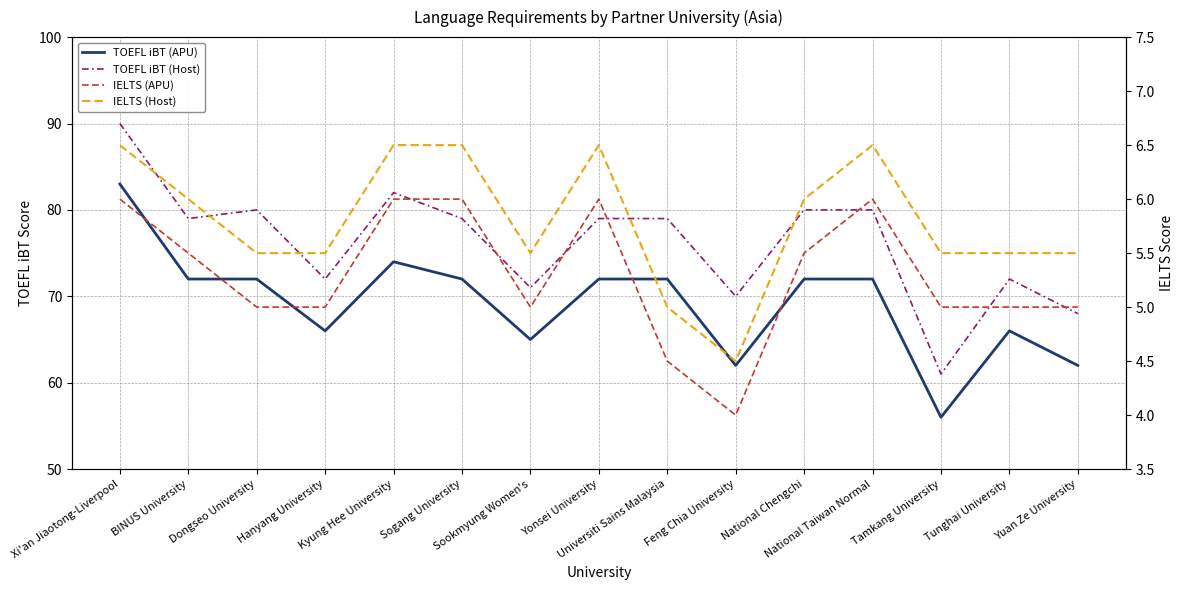

Reading left to right, what are all the values shown in this chart?

TOEFL iBT (APU): Xi'an Jiaotong-Liverpool=83.0	BINUS University=72.0	Dongseo University=72.0	Hanyang University=66.0	Kyung Hee University=74.0	Sogang University=72.0	Sookmyung Women's=65.0	Yonsei University=72.0	Universiti Sains Malaysia=72.0	Feng Chia University=62.0	National Chengchi=72.0	National Taiwan Normal=72.0	Tamkang University=56.0	Tunghai University=66.0	Yuan Ze University=62.0
TOEFL iBT (Host): Xi'an Jiaotong-Liverpool=90.0	BINUS University=79.0	Dongseo University=80.0	Hanyang University=72.0	Kyung Hee University=82.0	Sogang University=79.0	Sookmyung Women's=71.0	Yonsei University=79.0	Universiti Sains Malaysia=79.0	Feng Chia University=70.0	National Chengchi=80.0	National Taiwan Normal=80.0	Tamkang University=61.0	Tunghai University=72.0	Yuan Ze University=68.0
IELTS (APU): Xi'an Jiaotong-Liverpool=6.0	BINUS University=5.5	Dongseo University=5.0	Hanyang University=5.0	Kyung Hee University=6.0	Sogang University=6.0	Sookmyung Women's=5.0	Yonsei University=6.0	Universiti Sains Malaysia=4.5	Feng Chia University=4.0	National Chengchi=5.5	National Taiwan Normal=6.0	Tamkang University=5.0	Tunghai University=5.0	Yuan Ze University=5.0
IELTS (Host): Xi'an Jiaotong-Liverpool=6.5	BINUS University=6.0	Dongseo University=5.5	Hanyang University=5.5	Kyung Hee University=6.5	Sogang University=6.5	Sookmyung Women's=5.5	Yonsei University=6.5	Universiti Sains Malaysia=5.0	Feng Chia University=4.5	National Chengchi=6.0	National Taiwan Normal=6.5	Tamkang University=5.5	Tunghai University=5.5	Yuan Ze University=5.5